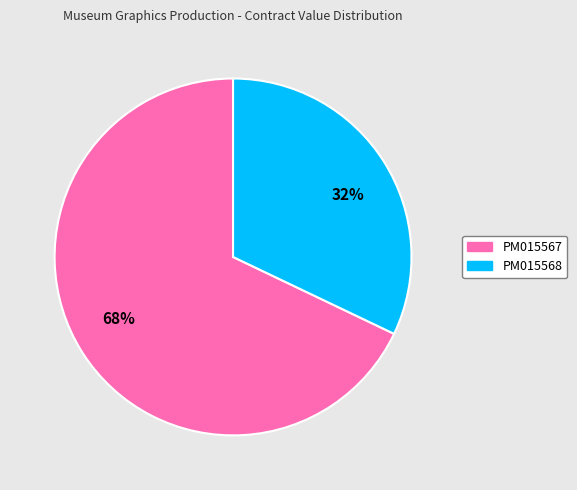

The PM015568 slice represents 23% of the pie. True or false?

False